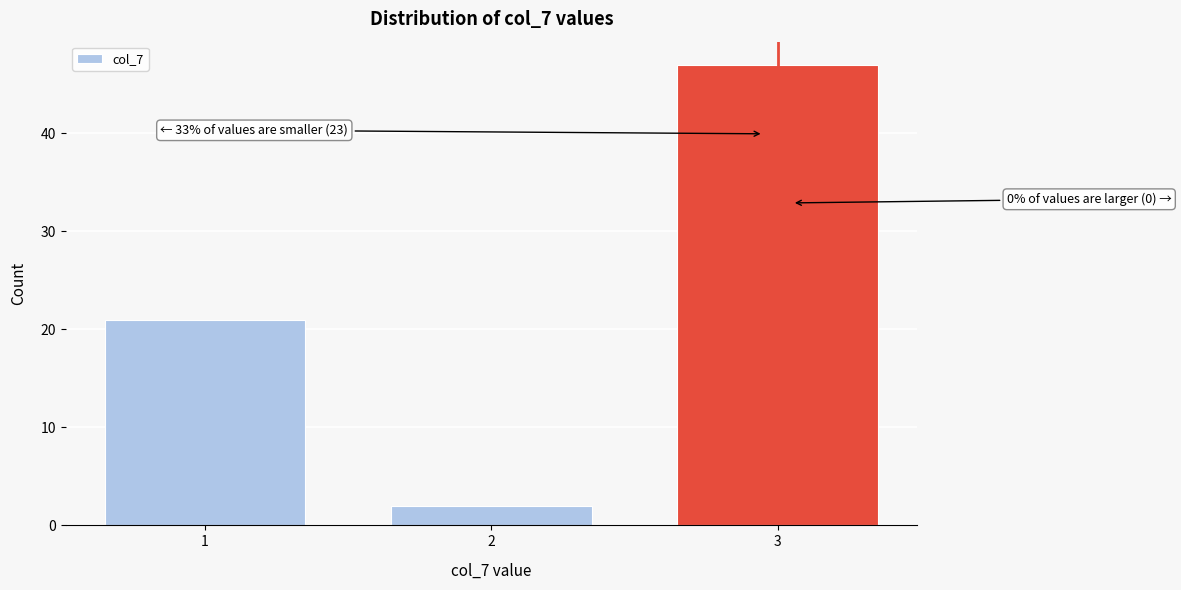

Reading left to right, extract all data points from this chart.

1=21	2=2	3=47